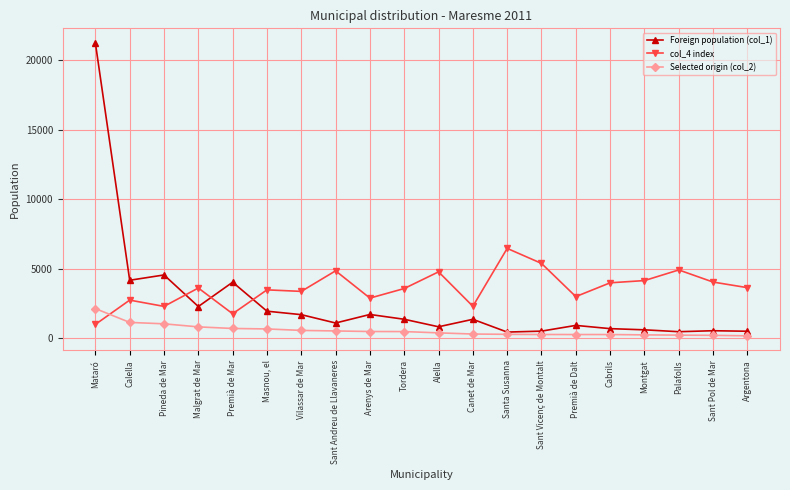

What are all the series names shown in the legend?

Foreign population (col_1), col_4 index, Selected origin (col_2)